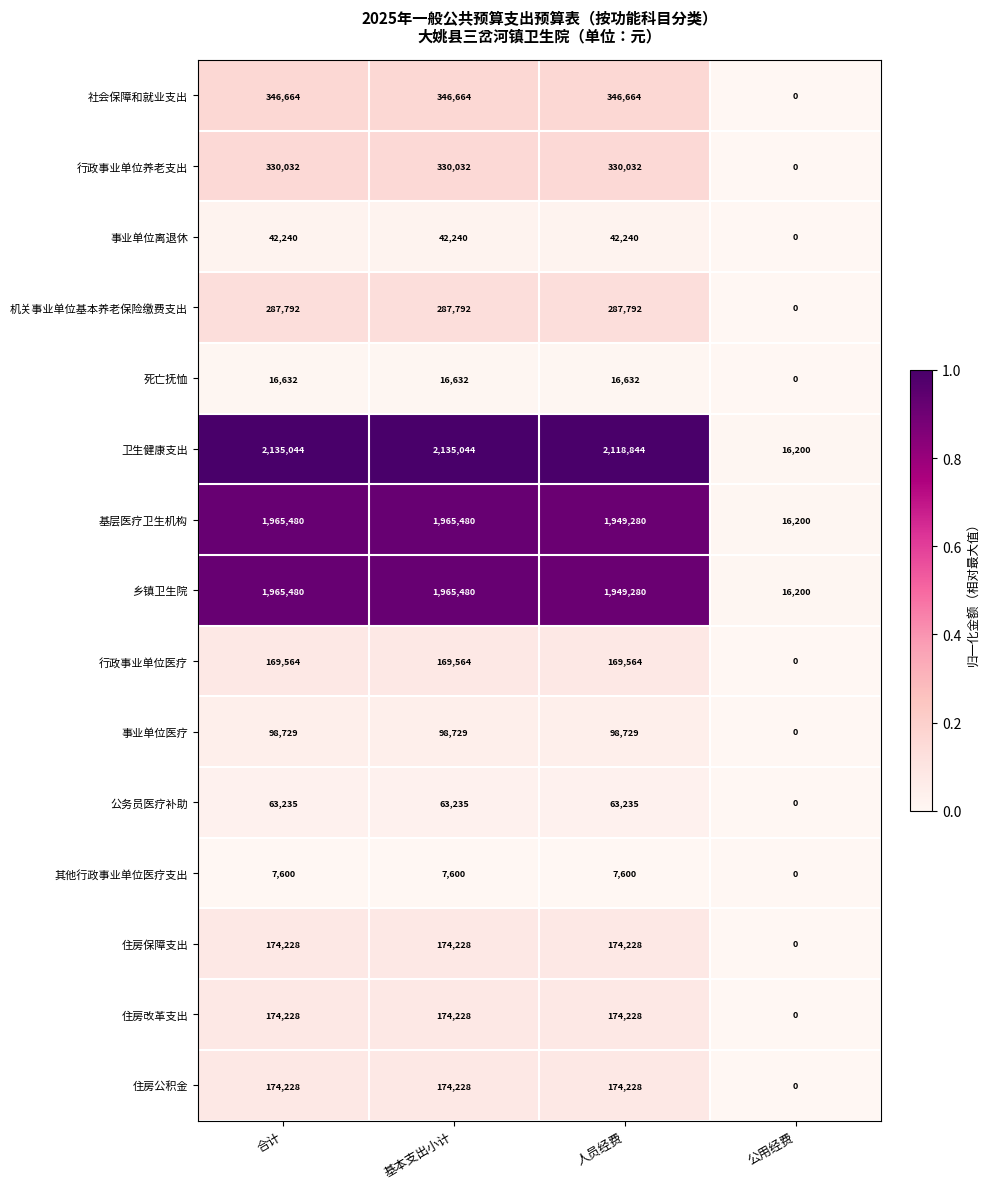

What value does the 乡镇卫生院 series have at 公用经费?

16200